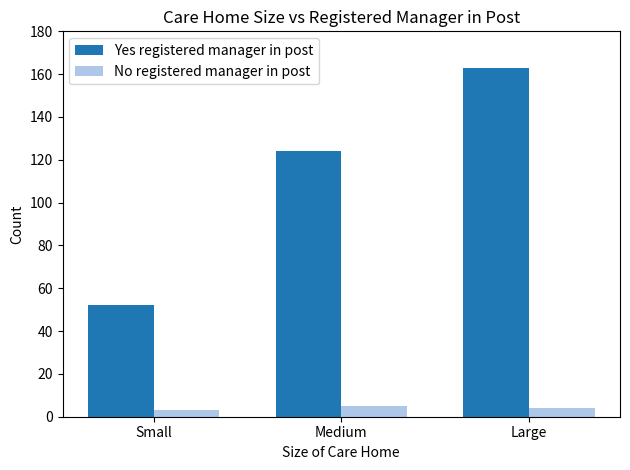

What is the sum of all Yes registered manager in post values?

339